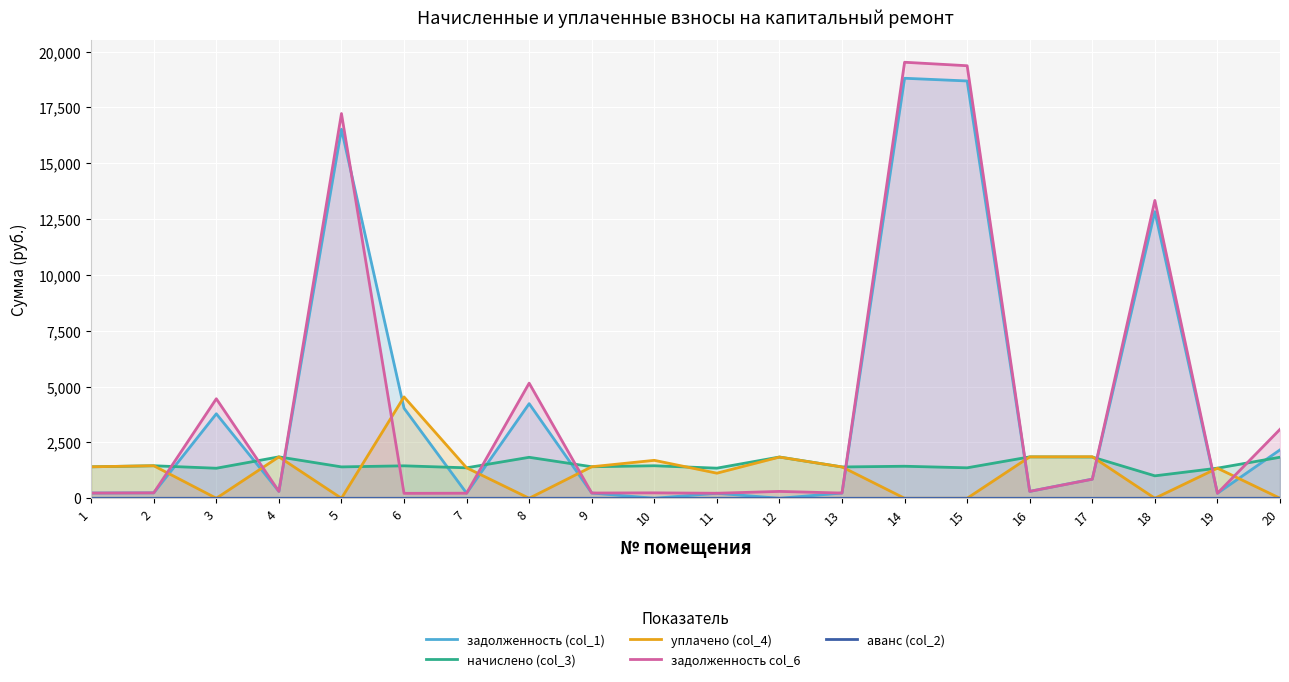

Reading left to right, transcribe all the data shown in this chart.

задолженность (col_1): 1=235.0	2=242.7	3=3783.7	4=309.0	5=16525.1	6=4033.7	7=227.4	8=4237.1	9=235.3	10=0.1	11=224.7	12=0.0	13=233.7	14=18807.6	15=18686.3	16=309.0	17=859.3	18=12834.2	19=224.0	20=2167.6
начислено (col_3): 1=1408.7	2=1456.4	3=1345.1	4=1853.9	5=1405.6	6=1453.3	7=1364.2	8=1834.9	9=1411.9	10=1456.4	11=1348.3	12=1847.6	13=1402.4	14=1434.2	15=1364.2	16=1853.9	17=1847.6	18=1004.9	19=1348.3	20=1838.0
уплачено (col_4): 1=1409.6	2=1456.4	3=0.0	4=1854.0	5=0.0	6=4539.2	7=1364.2	8=0.0	9=1411.9	10=1699.2	11=1123.6	12=1844.6	13=1402.4	14=0.0	15=0.0	16=1854.0	17=1860.0	18=0.0	19=1347.6	20=0.0
задолженность col_6: 1=233.9	2=242.7	3=4456.3	4=309.0	5=17227.9	6=221.2	7=227.4	8=5154.5	9=235.3	10=242.7	11=224.7	12=307.9	13=233.7	14=19524.7	15=19368.4	16=309.0	17=853.1	18=13336.7	19=225.5	20=3086.6
аванс (col_2): 1=0.0	2=0.0	3=0.0	4=0.0	5=0.0	6=0.0	7=0.0	8=0.0	9=0.0	10=0.0	11=0.0	12=0.0	13=0.0	14=0.0	15=0.0	16=0.0	17=0.0	18=0.0	19=0.0	20=0.6